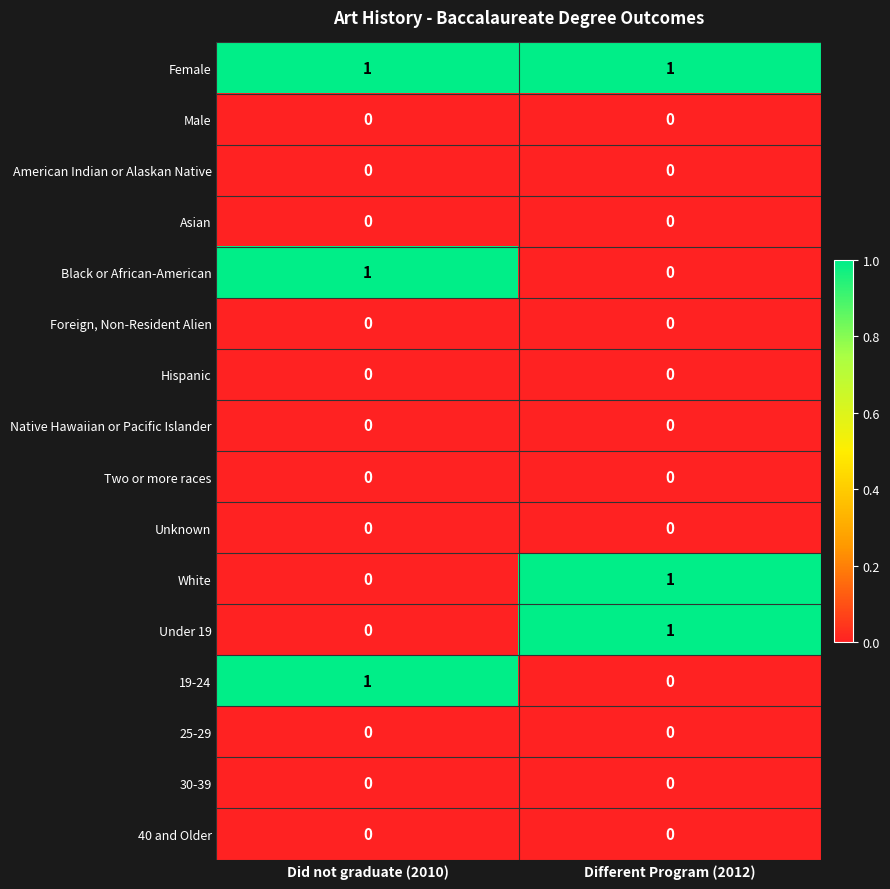

Is it true that 25-29 equals 0 at Different Program (2012)?

True